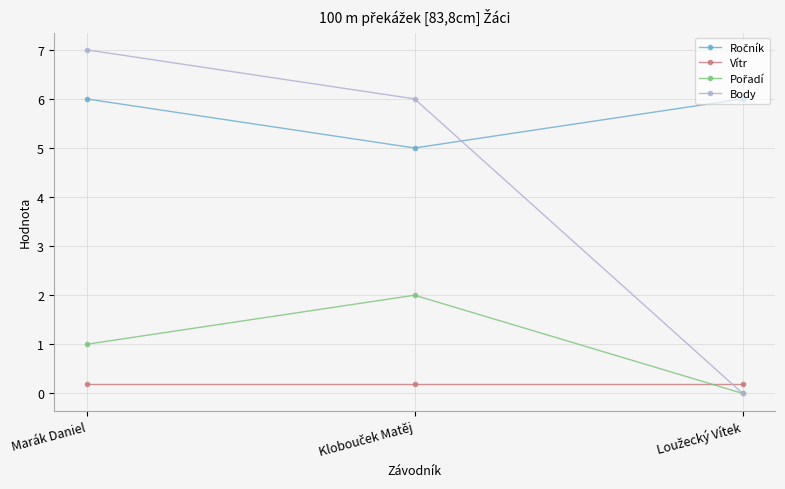

Which series has the largest range (max minus min)?

Body